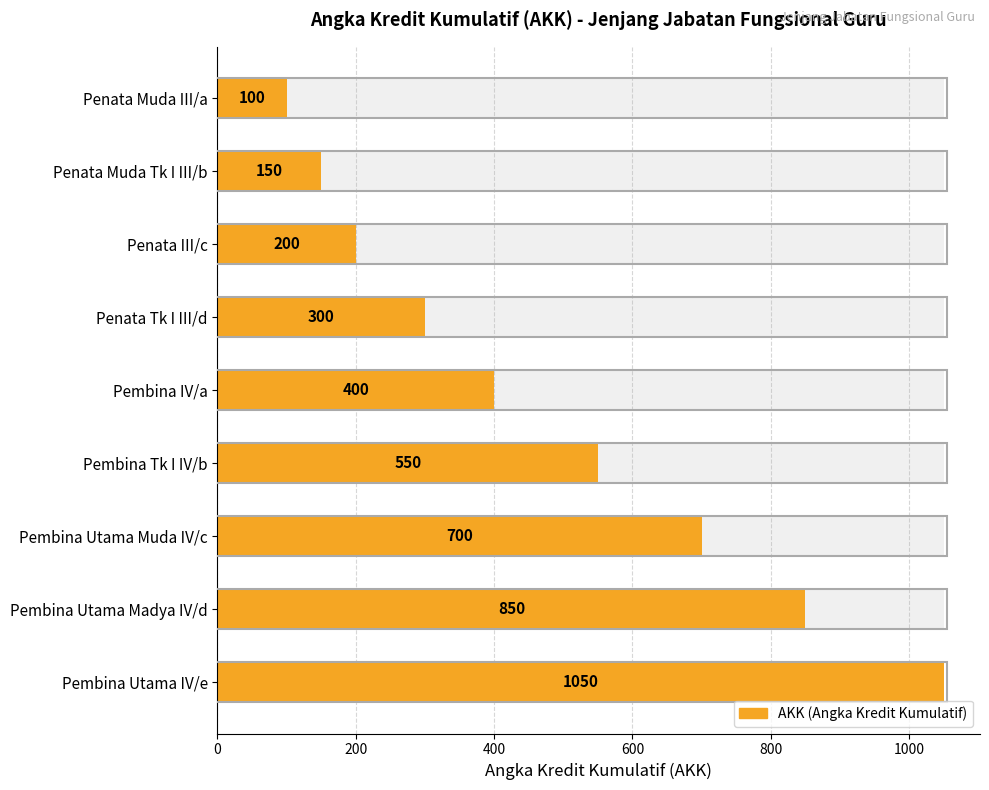

What is the difference between the maximum and minimum values?

950